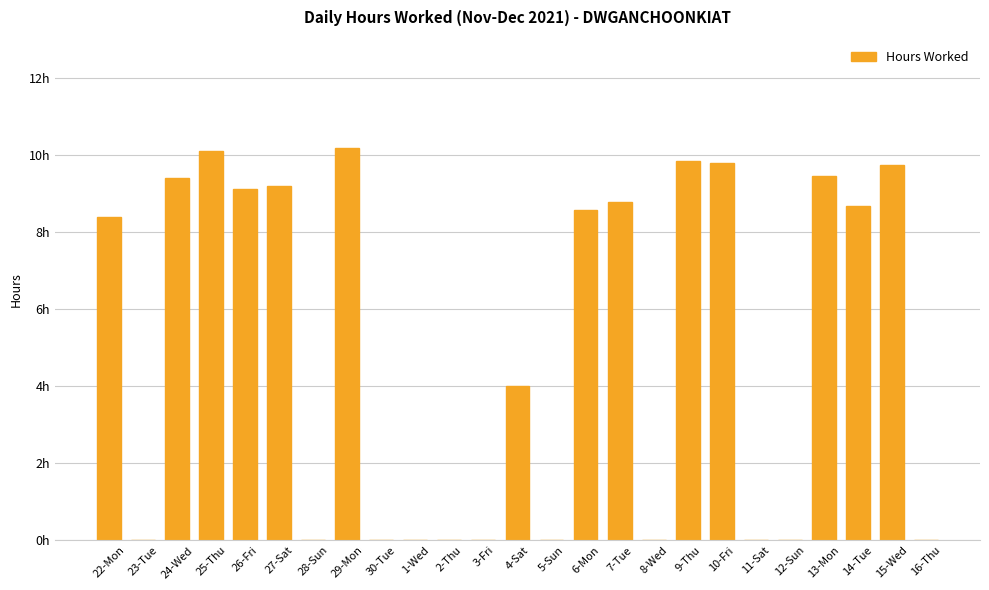

What is the maximum value shown in the chart?

10.2